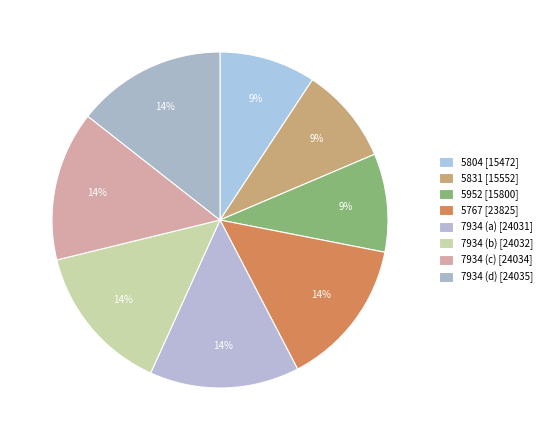

How many slices are in this pie chart?

8